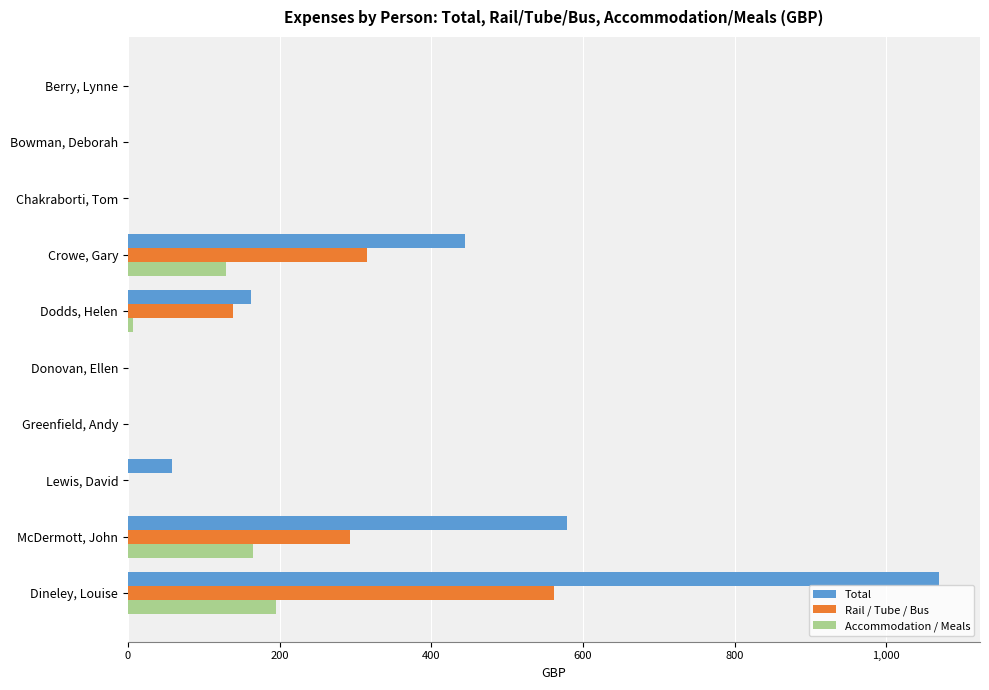

What is the sum of all Rail / Tube / Bus values?

1310.2